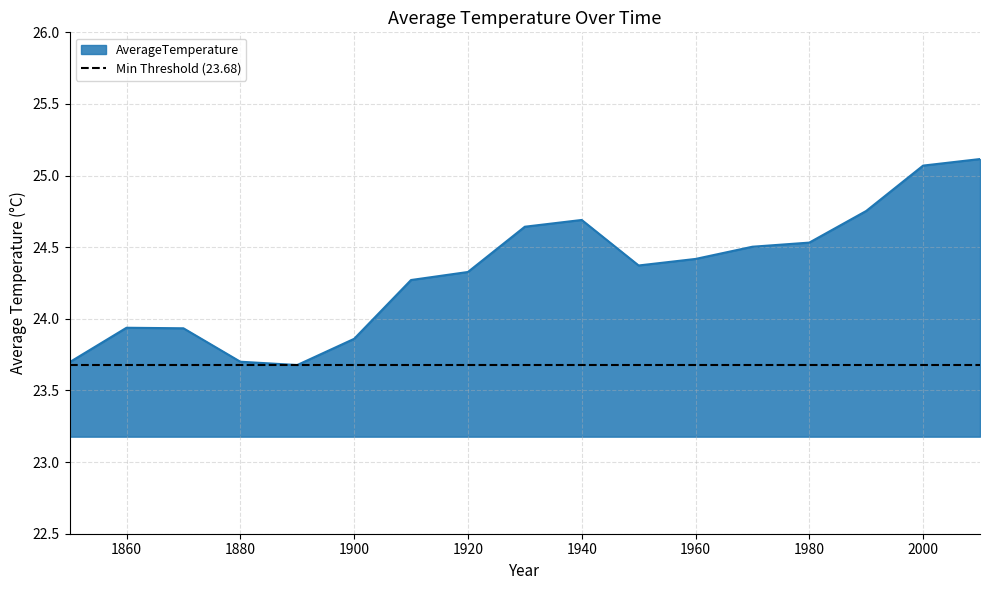

Reading left to right, what are all the values shown in this chart?

1850=23.7	1860=23.9	1870=23.9	1880=23.7	1890=23.7	1900=23.9	1910=24.3	1920=24.3	1930=24.6	1940=24.7	1950=24.4	1960=24.4	1970=24.5	1980=24.5	1990=24.8	2000=25.1	2010=25.1